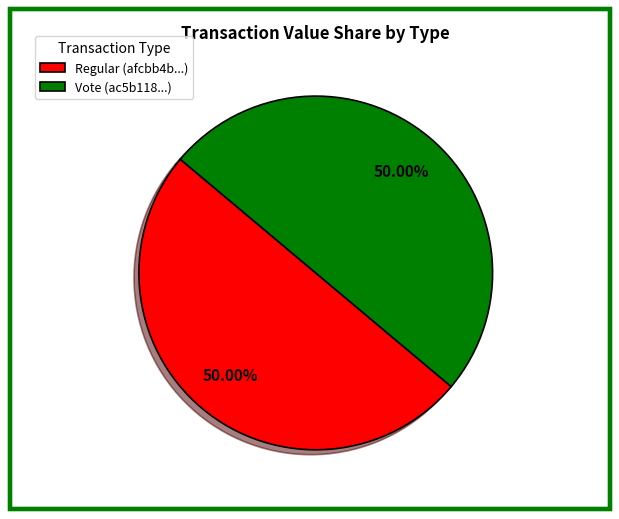

Do Regular (afcbb4b...) and Vote (ac5b118...) together represent more than half of the pie?

Yes